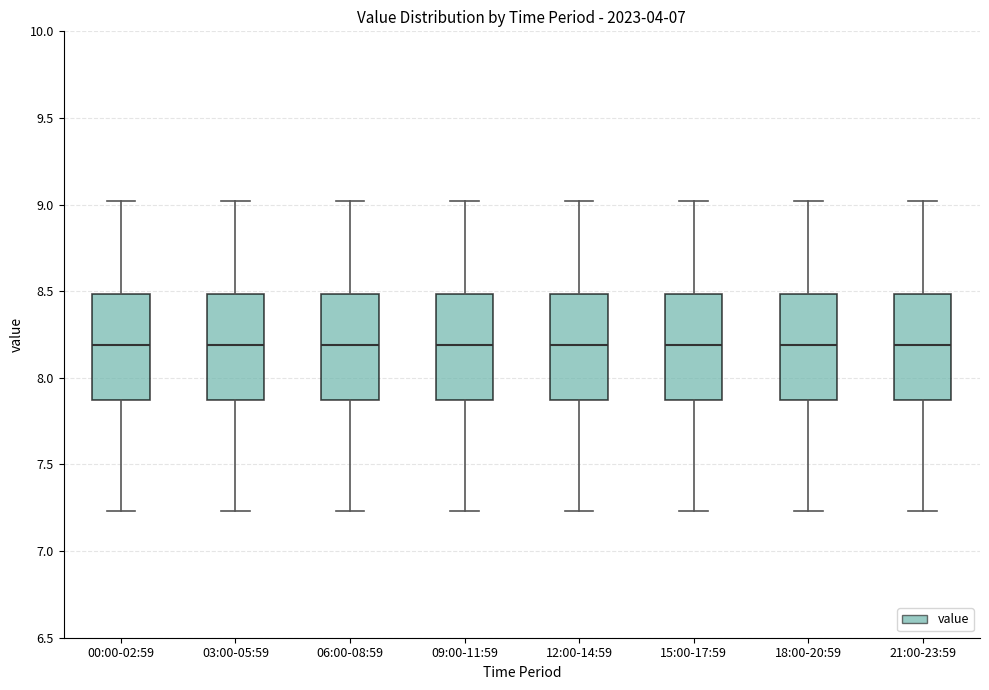

Reading left to right, transcribe this box plot: for each box, give where its median line is, the range the box spans, and where its two whiskers end, as read against the y-axis. The values are not printed on the chart, so give them approximately, as read against the axis.

00:00-02:59: median 8.20, box 7.85 to 8.50, whiskers 7.25 to 9.00
03:00-05:59: median 8.20, box 7.85 to 8.50, whiskers 7.25 to 9.00
06:00-08:59: median 8.20, box 7.85 to 8.50, whiskers 7.25 to 9.00
09:00-11:59: median 8.20, box 7.85 to 8.50, whiskers 7.25 to 9.00
12:00-14:59: median 8.20, box 7.85 to 8.50, whiskers 7.25 to 9.00
15:00-17:59: median 8.20, box 7.85 to 8.50, whiskers 7.25 to 9.00
18:00-20:59: median 8.20, box 7.85 to 8.50, whiskers 7.25 to 9.00
21:00-23:59: median 8.20, box 7.85 to 8.50, whiskers 7.25 to 9.00